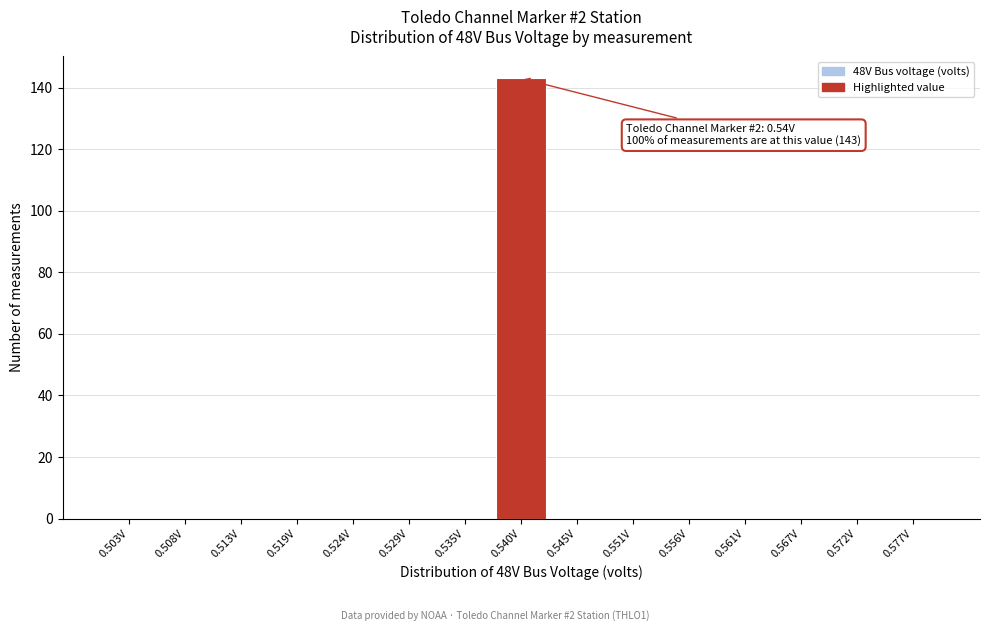

Which range on the x-axis has the tallest bar?

0.537 to 0.543